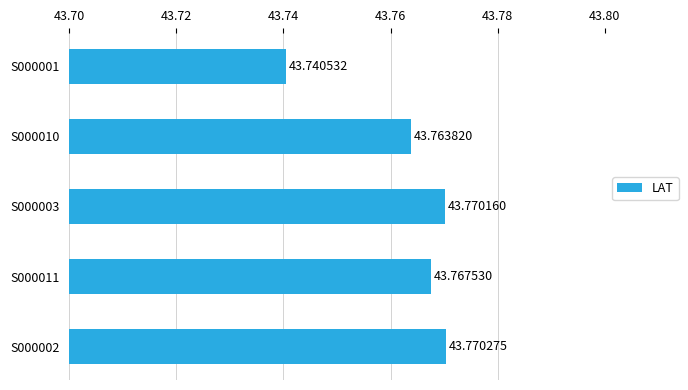

List the labels in order of value, smallest first.

S000001, S000010, S000011, S000003, S000002